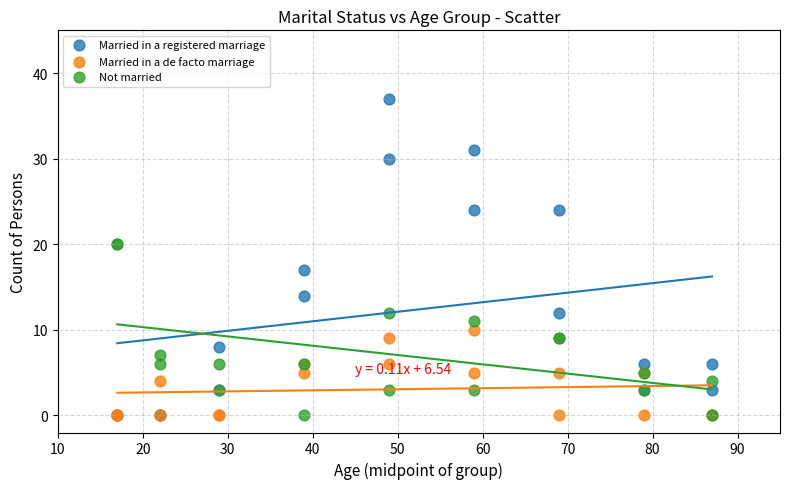

Which series has the largest Y range (max minus min)?

Married in a registered marriage